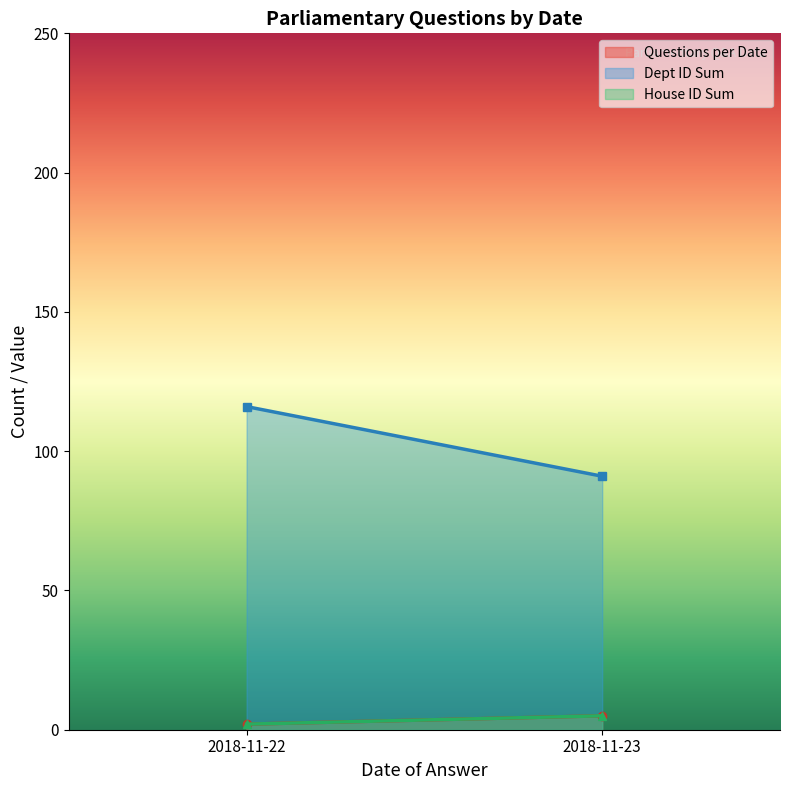

At which label does Dept ID reach its minimum?

2018-11-23